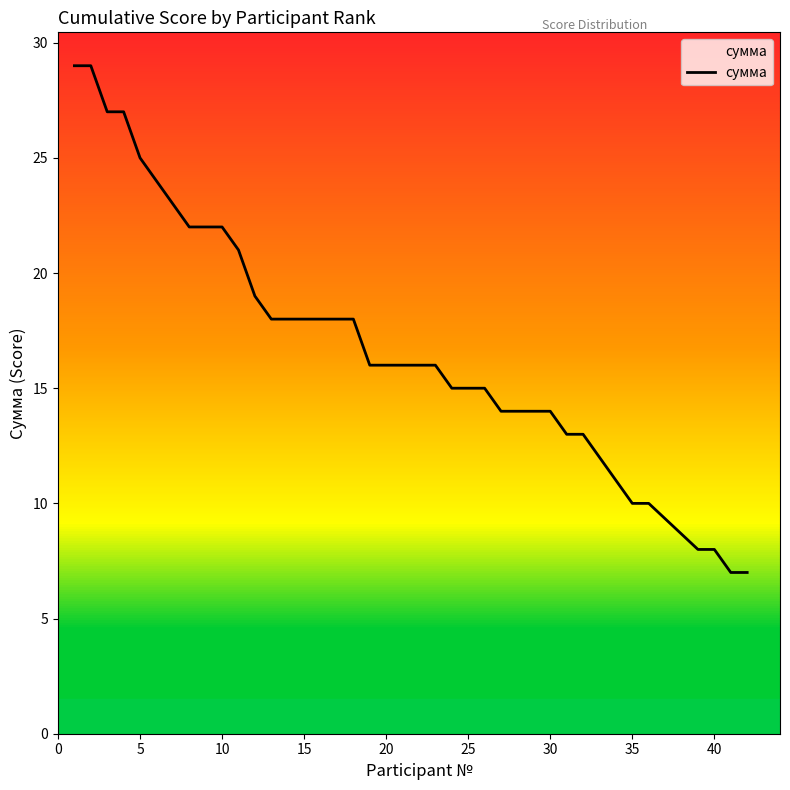

Count the number of data series in this chart.

1